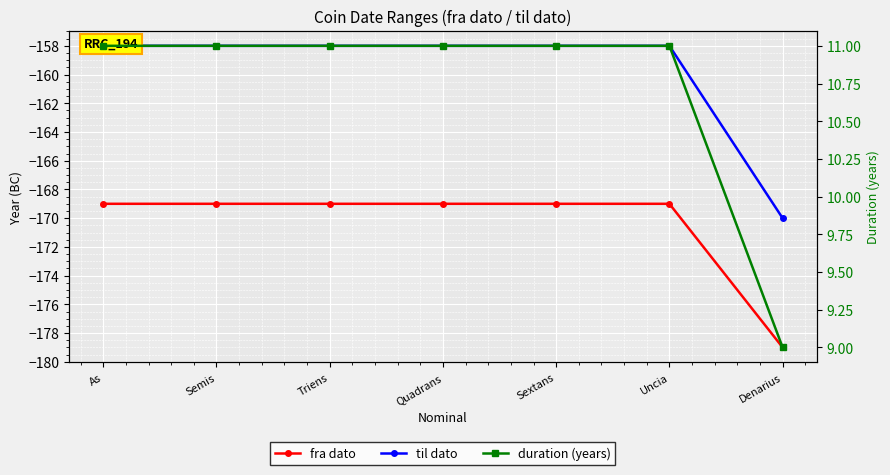

Reading left to right, what are all the values shown in this chart?

fra dato: -169	-169	-169	-169	-169	-169	-179
til dato: -158	-158	-158	-158	-158	-158	-170
duration (years): 11	11	11	11	11	11	9